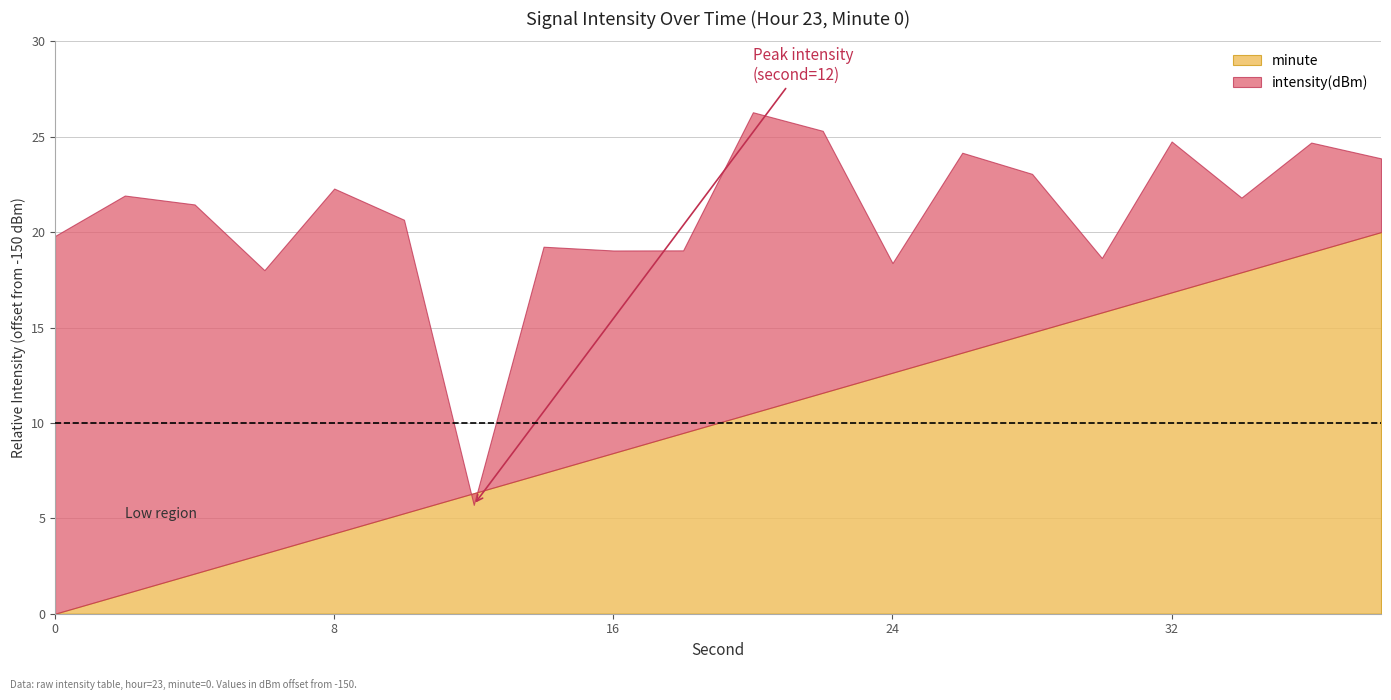

Reading right to left, transcribe all the data shown in this chart.

-126.1	-125.3	-128.2	-125.3	-131.4	-126.9	-125.8	-131.6	-124.7	-123.7	-131.0	-131.0	-130.8	-144.3	-129.4	-127.7	-132.0	-128.6	-128.1	-130.2